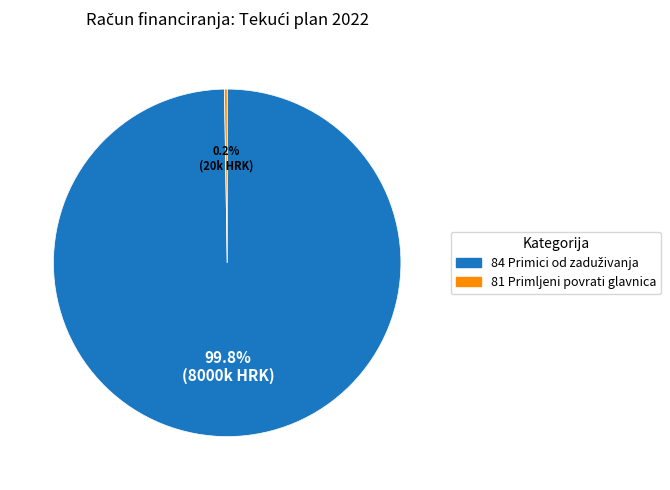

Is there any slice that represents more than half of the pie?

Yes